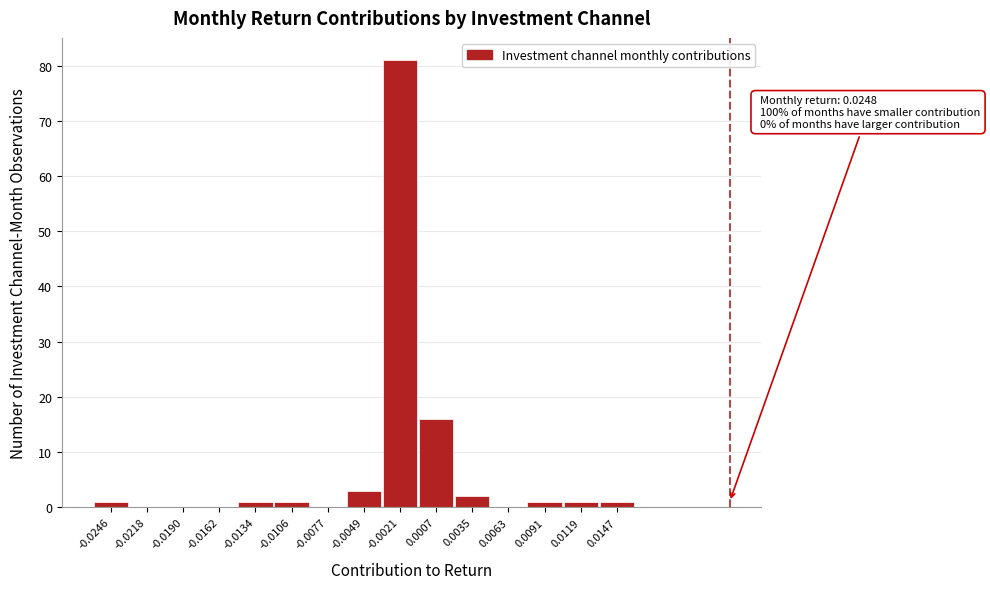

Reading right to left, list all the values displayed in this chart.

0.0147=1	0.0119=1	0.0091=1	0.0063=0	0.0035=2	0.0007=16	-0.0021=81	-0.0049=3	-0.0077=0	-0.0106=1	-0.0134=1	-0.0162=0	-0.0190=0	-0.0218=0	-0.0246=1